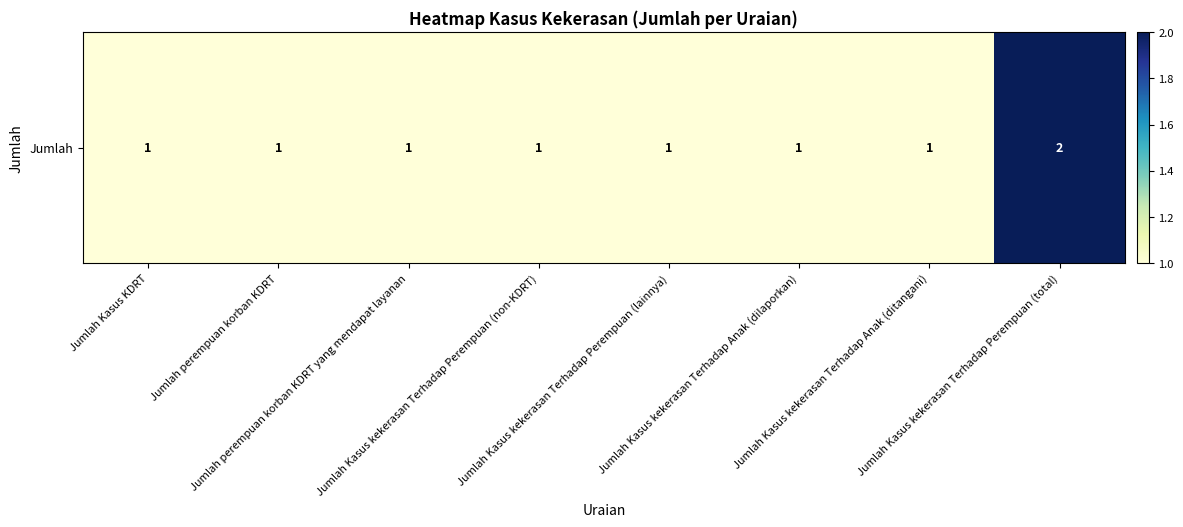

At which category does the chart reach its peak across all series?

Jumlah Kasus kekerasan Terhadap Perempuan (total)